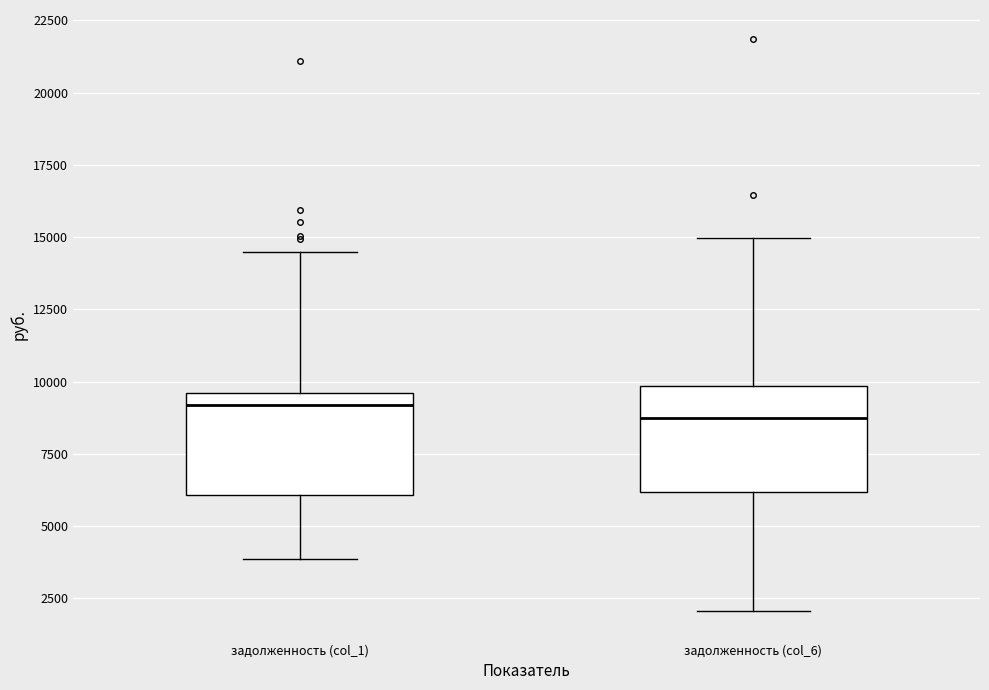

Reading left to right, read every box against the y-axis: the position of its median line, the range the box covers, and the ends of its whiskers. The values are not printed on the chart, so give them approximately, as read against the axis.

задолженность (col_1): median 9000, box 6000 to 9500, whiskers 4000 to 14500
задолженность (col_6): median 8500, box 6000 to 10000, whiskers 2000 to 15000